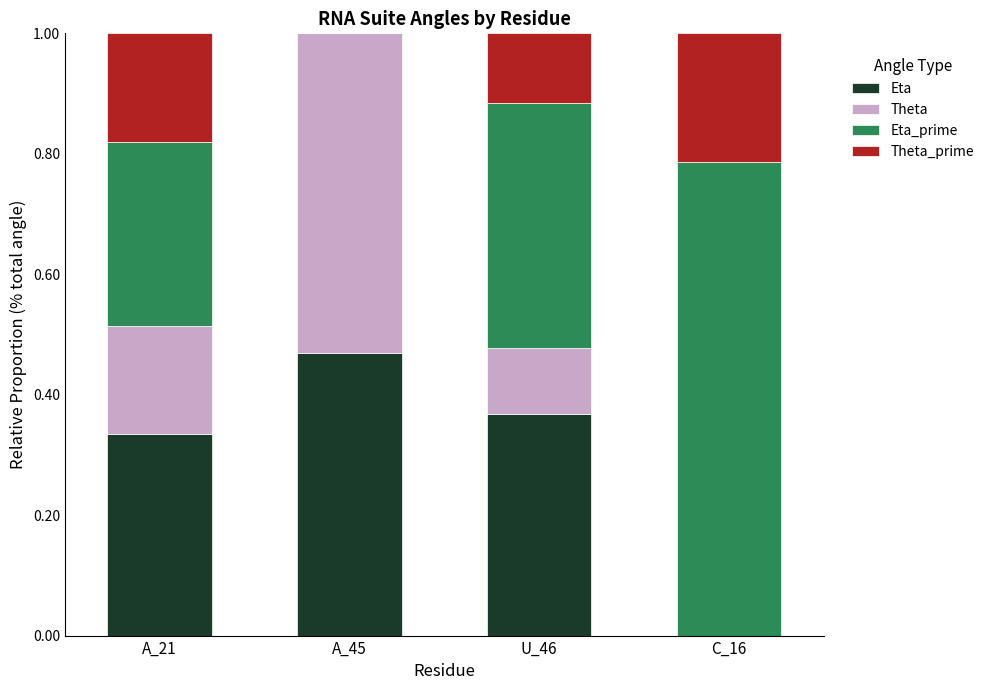

How many Eta values are between 0 and 1?

4